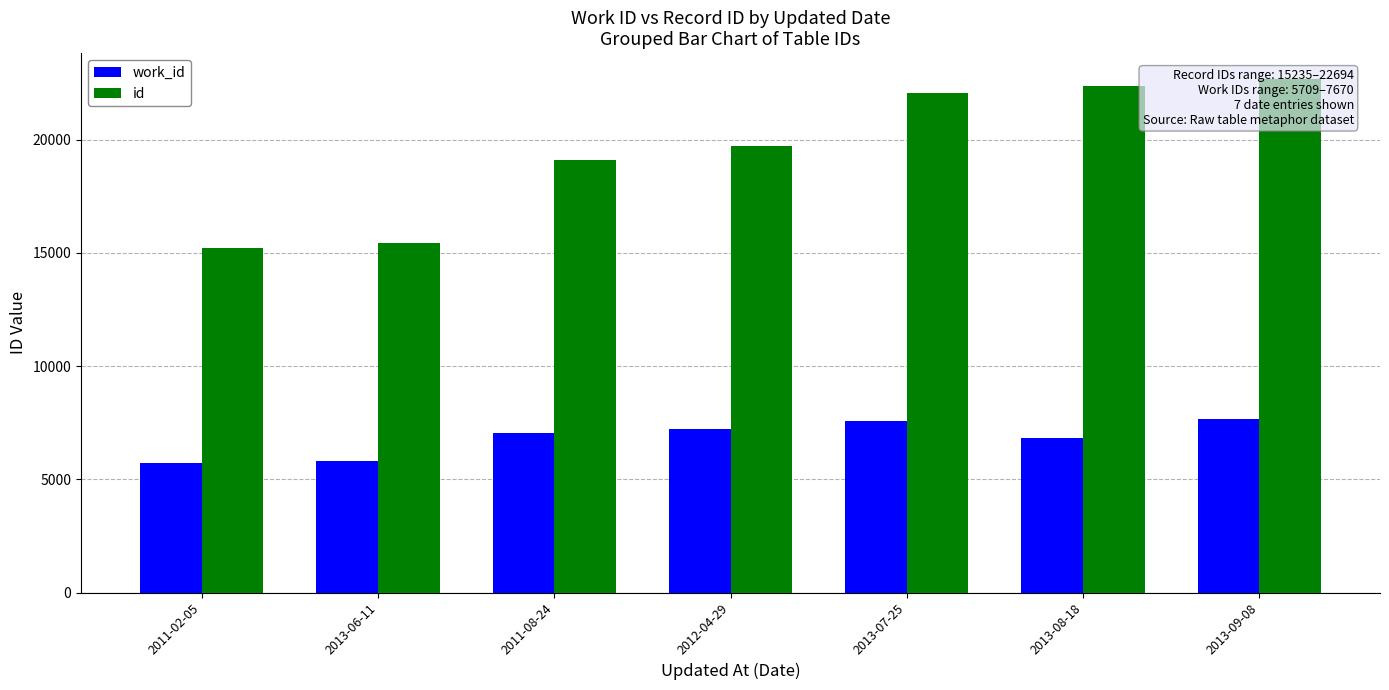

Reading left to right, what are all the values shown in this chart?

work_id: 5709	5791	7066	7238	7574	6816	7670
id: 15235	15447	19089	19736	22074	22390	22694